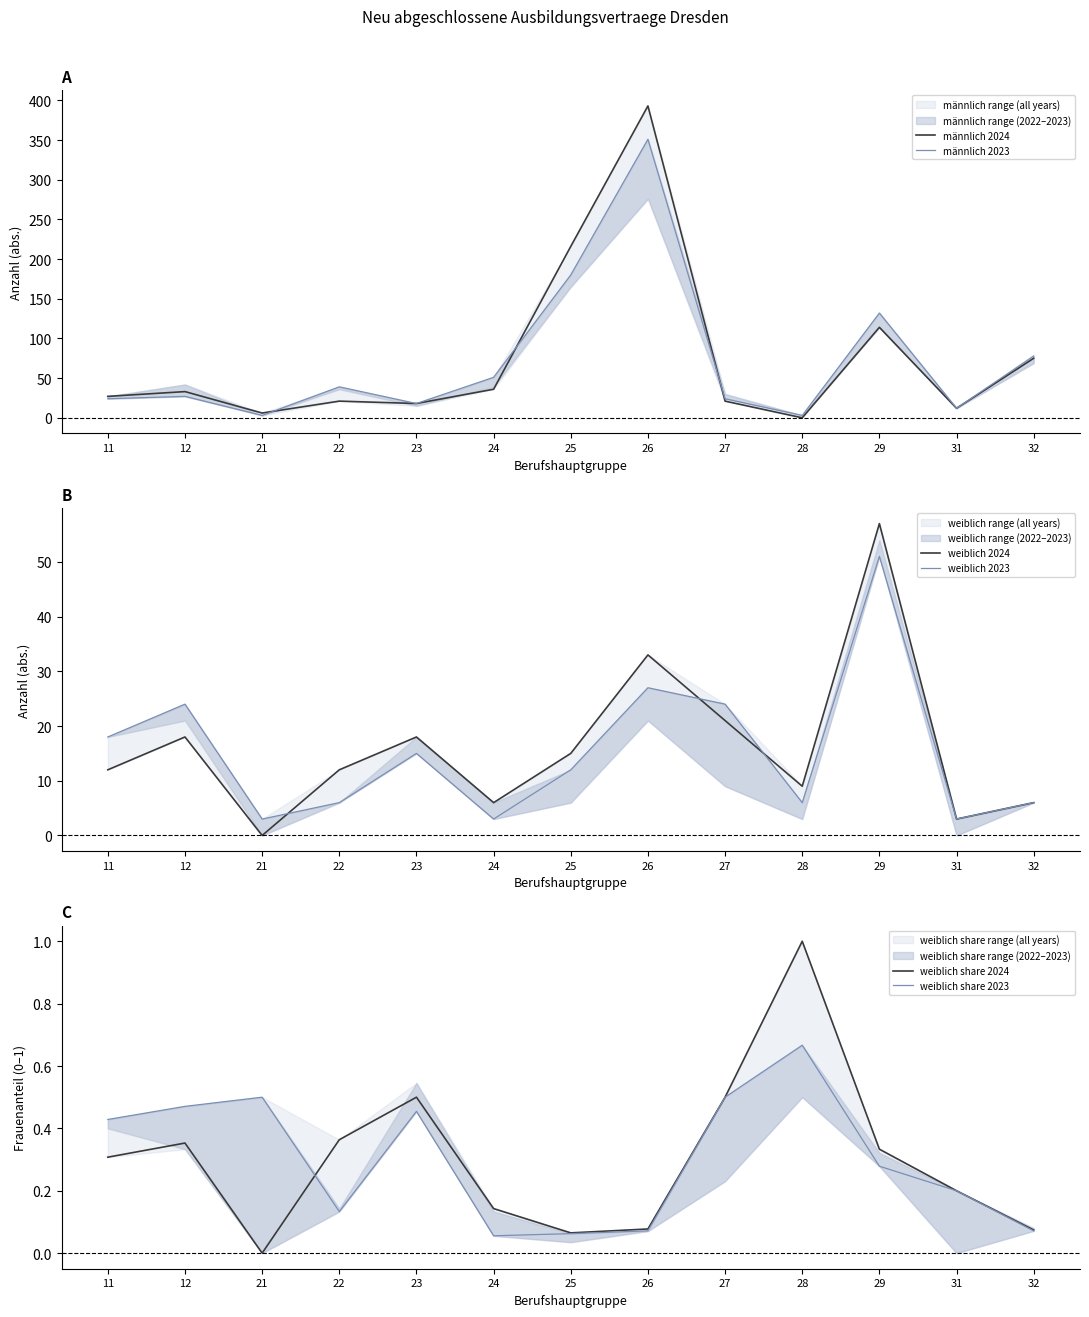

Reading left to right, what are all the values shown in this chart?

männlich 2024: 11=27.0	12=33.0	21=6.0	22=21.0	23=18.0	24=36.0	25=216.0	26=393.0	27=21.0	28=0.0	29=114.0	31=12.0	32=75.0
männlich 2023: 11=24.0	12=27.0	21=3.0	22=39.0	23=18.0	24=51.0	25=180.0	26=351.0	27=24.0	28=3.0	29=132.0	31=12.0	32=78.0
weiblich 2024: 11=12.0	12=18.0	21=0.0	22=12.0	23=18.0	24=6.0	25=15.0	26=33.0	27=21.0	28=9.0	29=57.0	31=3.0	32=6.0
weiblich 2023: 11=18.0	12=24.0	21=3.0	22=6.0	23=15.0	24=3.0	25=12.0	26=27.0	27=24.0	28=6.0	29=51.0	31=3.0	32=6.0
weiblich share 2024: 11=0.3	12=0.4	21=0.0	22=0.4	23=0.5	24=0.1	25=0.1	26=0.1	27=0.5	28=1.0	29=0.3	31=0.2	32=0.1
weiblich share 2023: 11=0.4	12=0.5	21=0.5	22=0.1	23=0.5	24=0.1	25=0.1	26=0.1	27=0.5	28=0.7	29=0.3	31=0.2	32=0.1